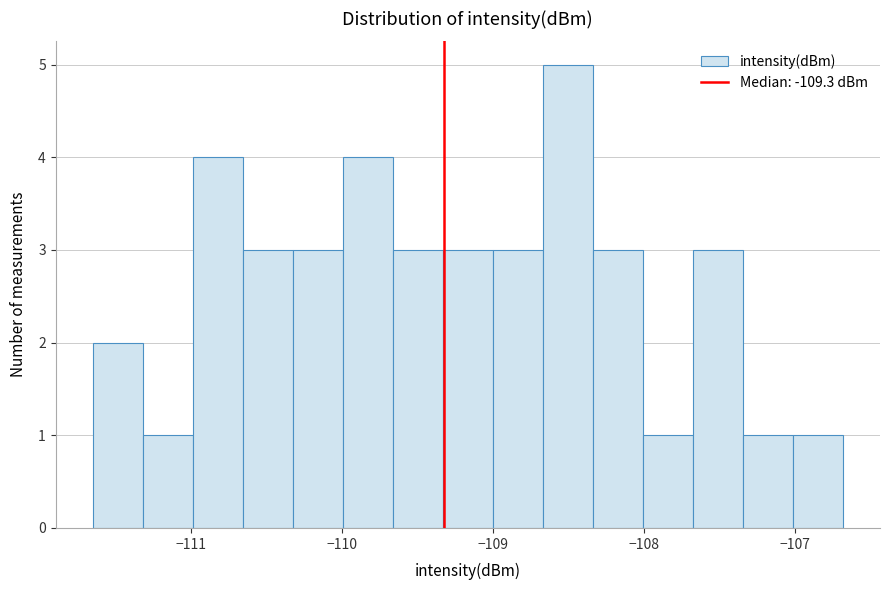

Read against the x-axis, roughly where is the centre of the tallest bar?

-108.5